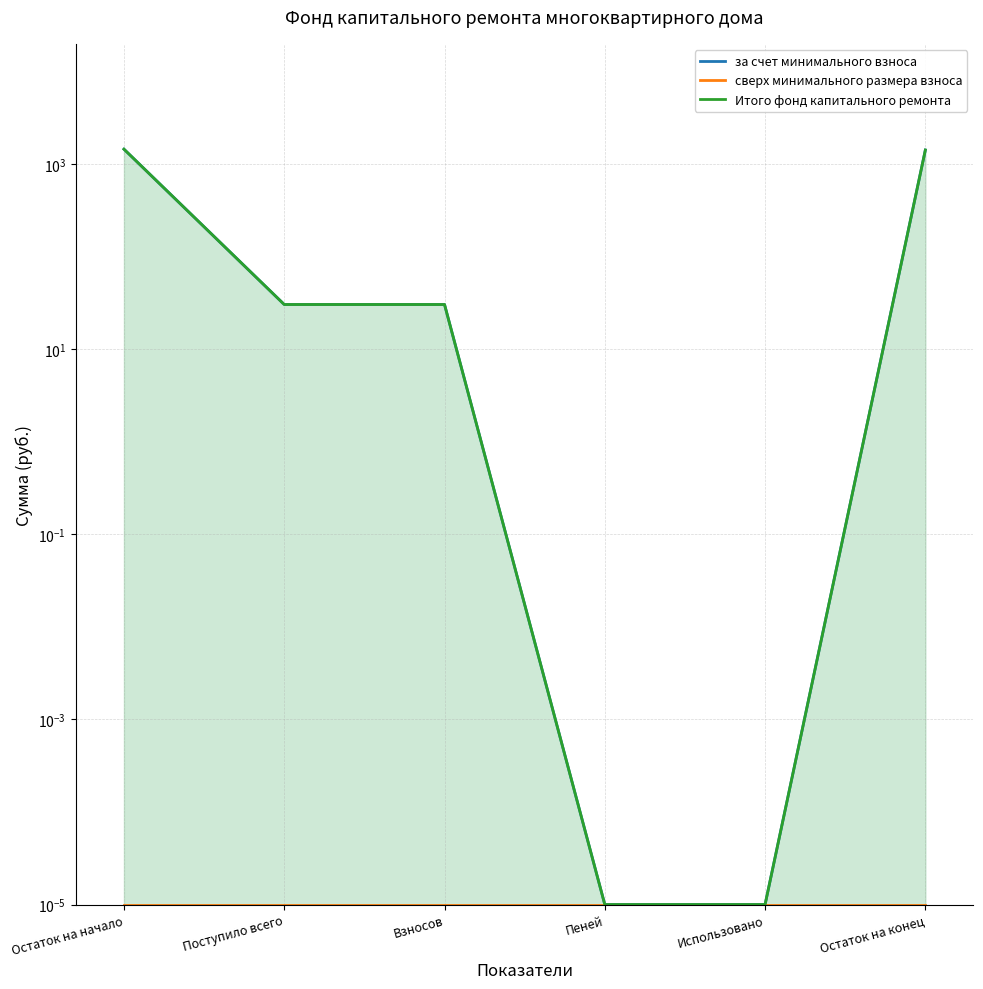

Which has a higher value, Остаток на конец or Остаток на начало?

Остаток на начало